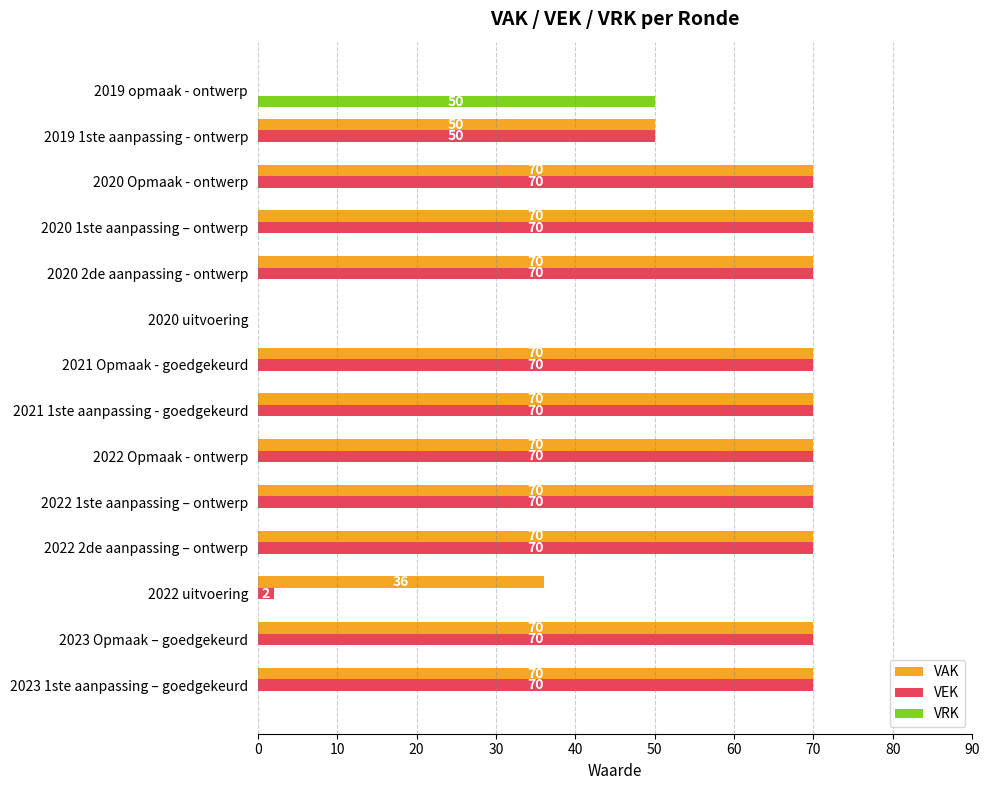

What is the sum of the VAK values at 2019 1ste aanpassing - ontwerp and 2022 Opmaak - ontwerp?

120